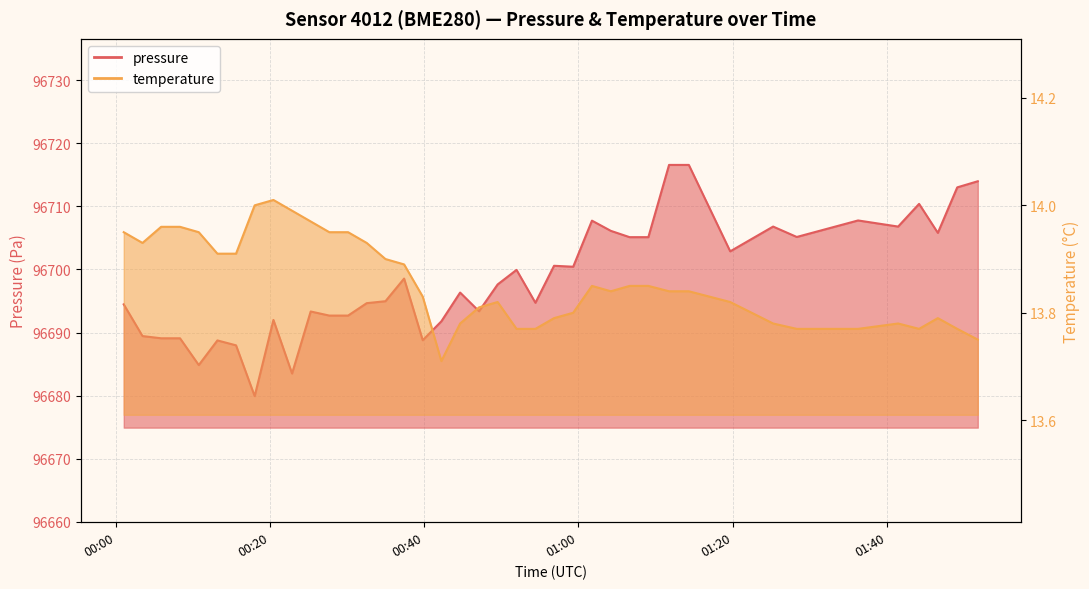

Does the chart have visible grid lines?

Yes